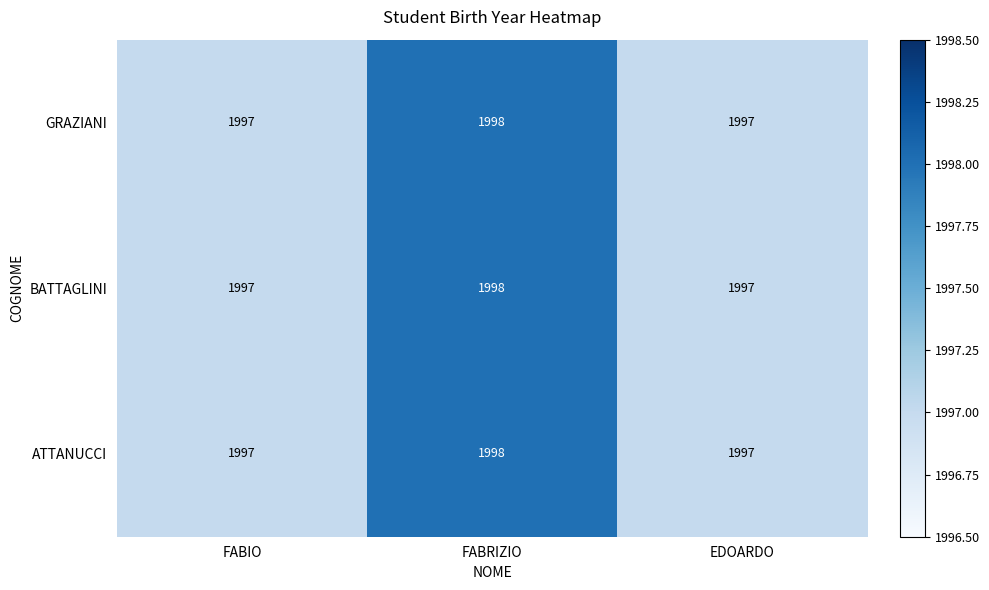

At which category is the sum across all series the highest?

FABRIZIO